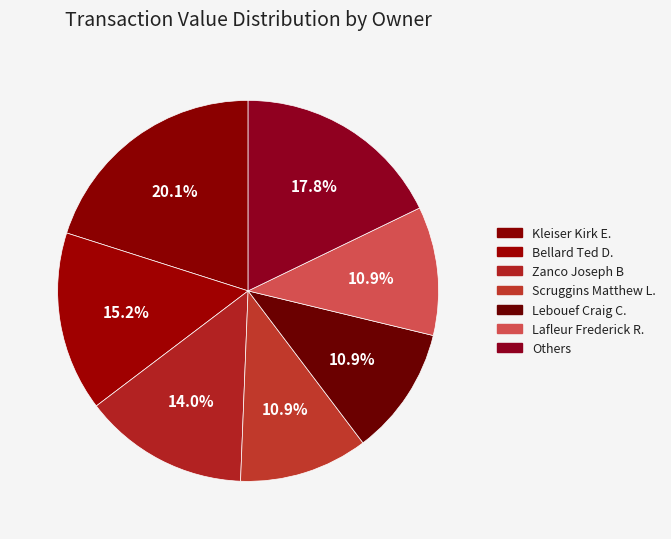

Does any single category account for the majority?

No